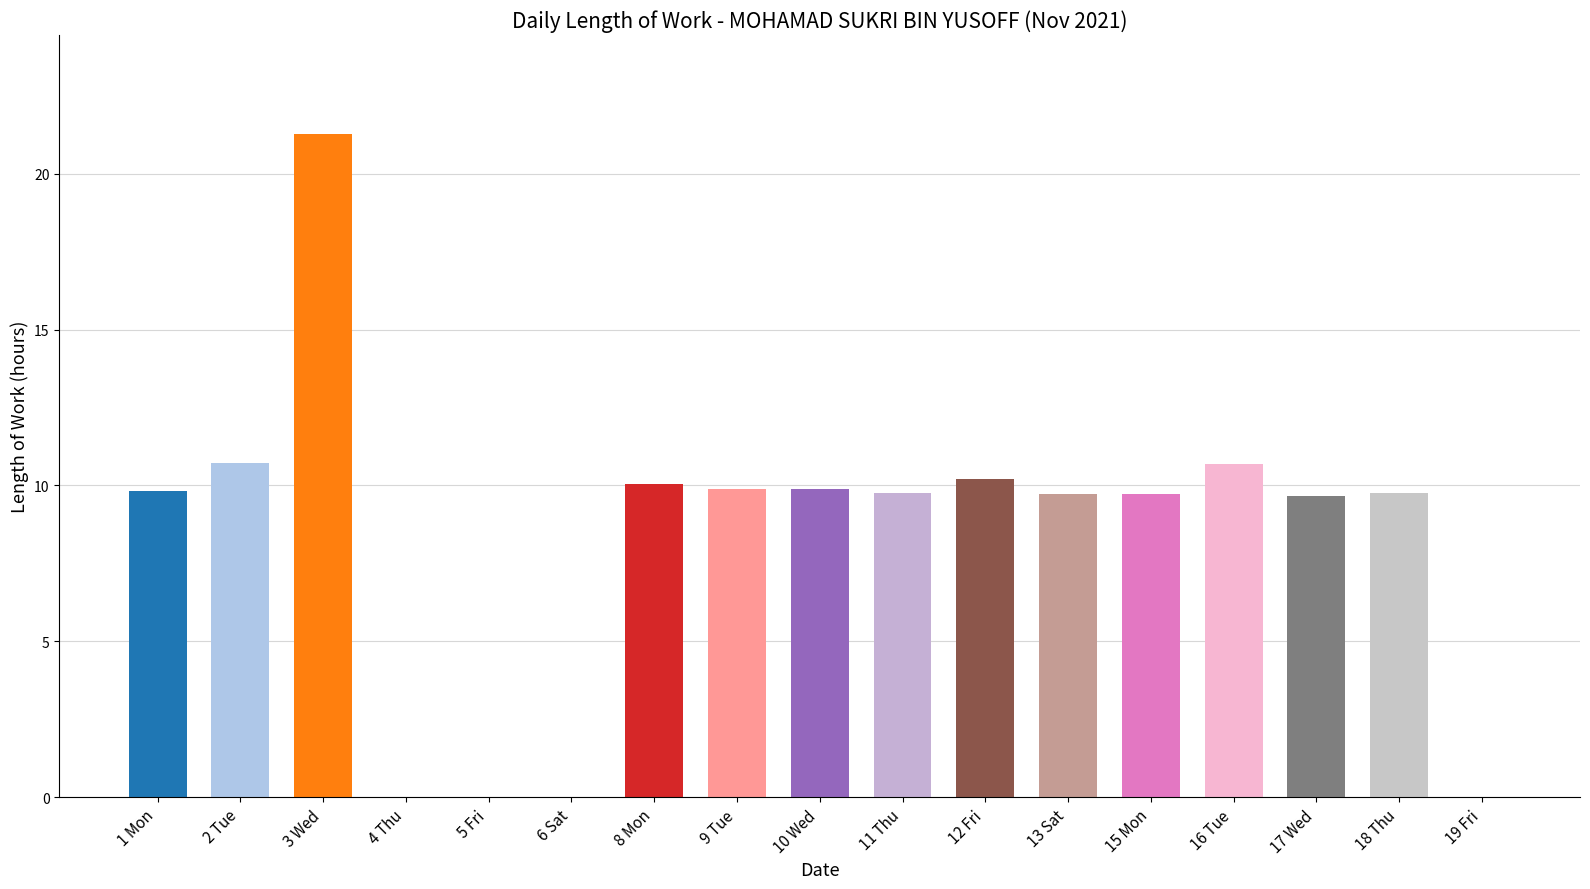

What is the change in value from 4 Thu to 11 Thu?

+9.8